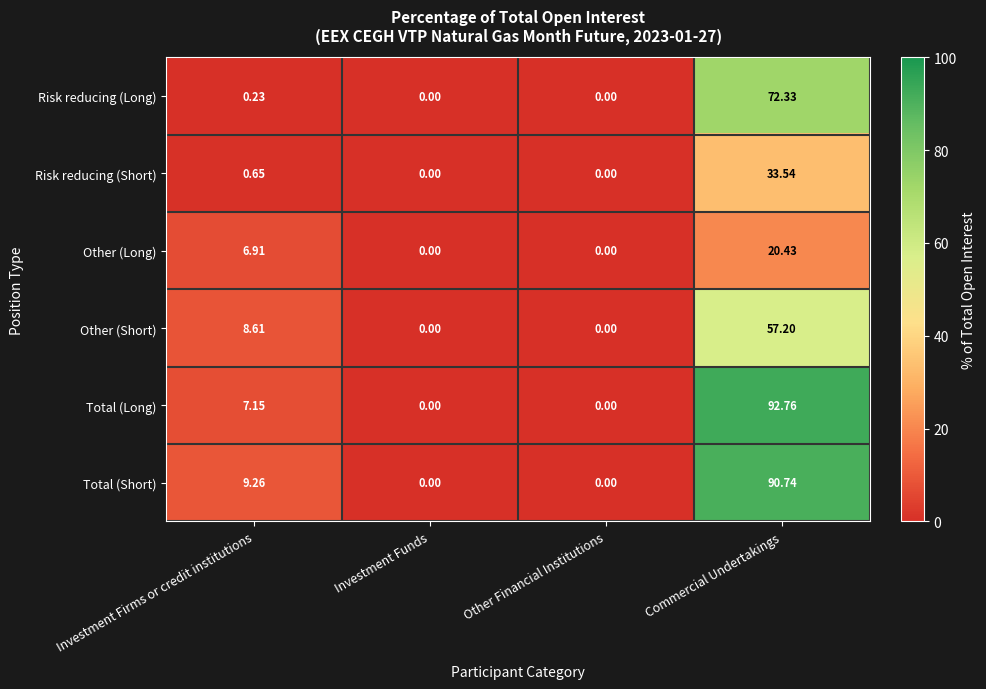

List the series in order of their peak value, highest first.

Total (Long), Total (Short), Risk reducing (Long), Other (Short), Risk reducing (Short), Other (Long)